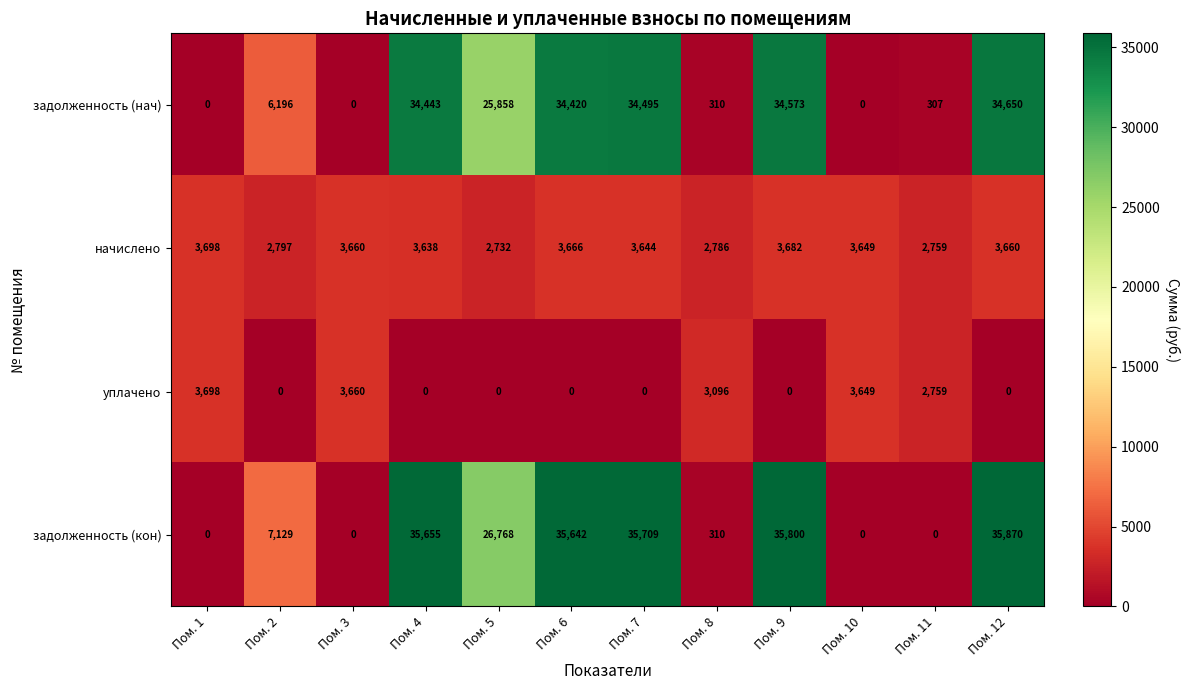

At how many categories does at least one series exceed 33206?

5